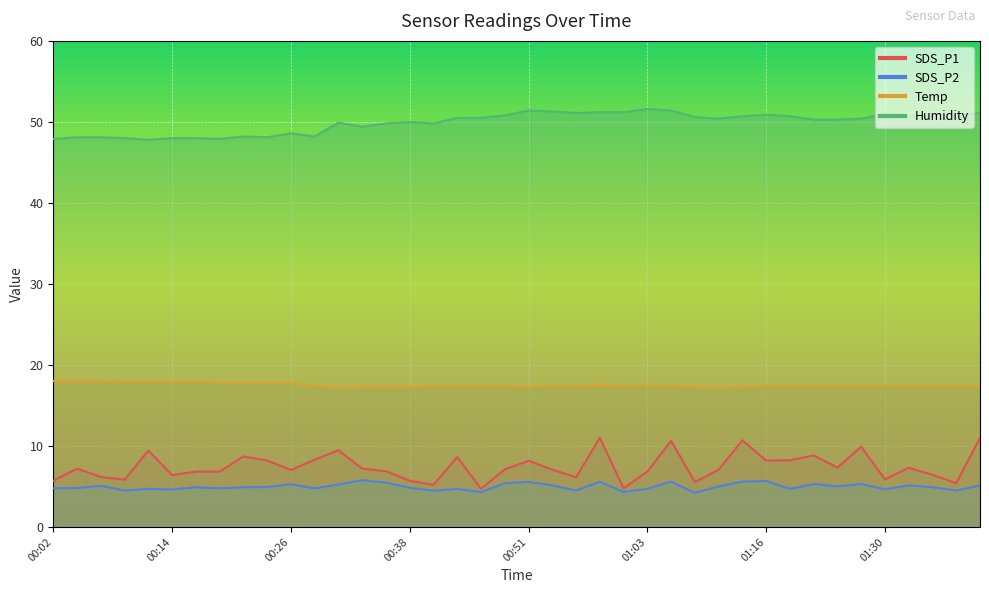

What is the value of the SDS_P2 point at the 31st from the left?

5.7